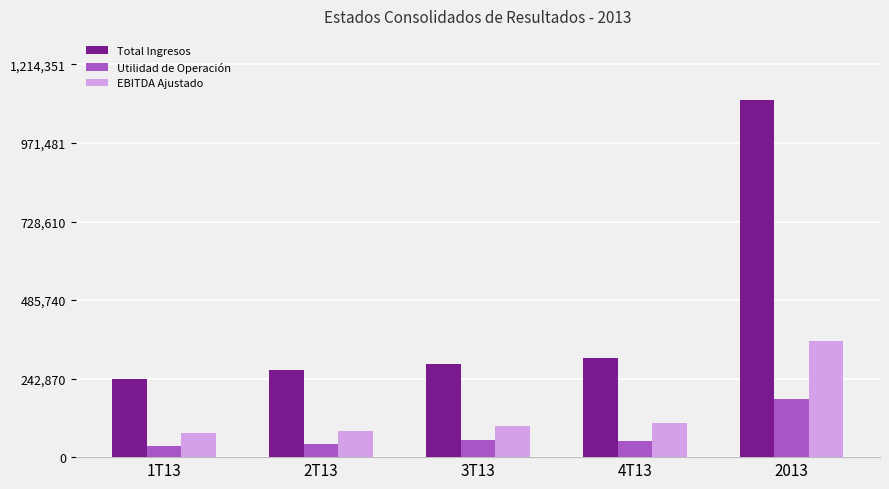

Is the value of EBITDA Ajustado at 1T13 greater than the value of Total Ingresos at 4T13?

No